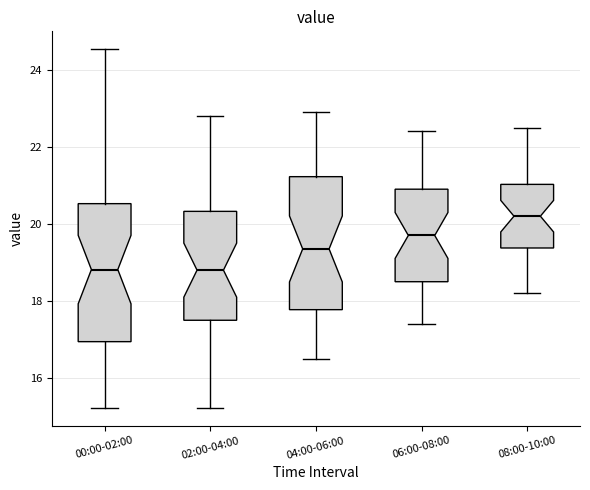

Where is the upper edge of the box for 04:00-06:00 on the y-axis? The values are not printed on the chart, so give them approximately, as read against the axis.

21.2